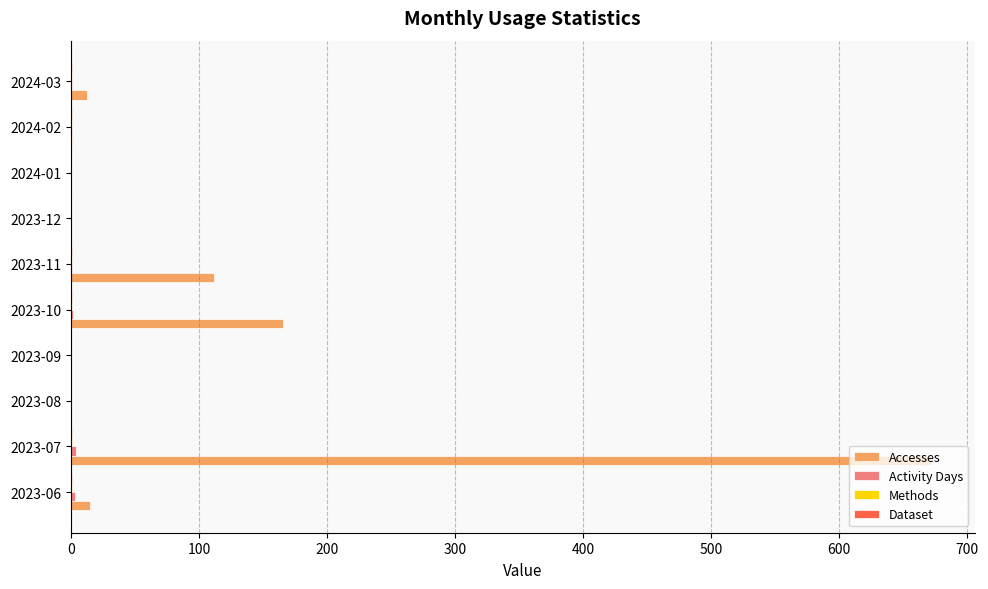

What is the greatest value displayed?

672